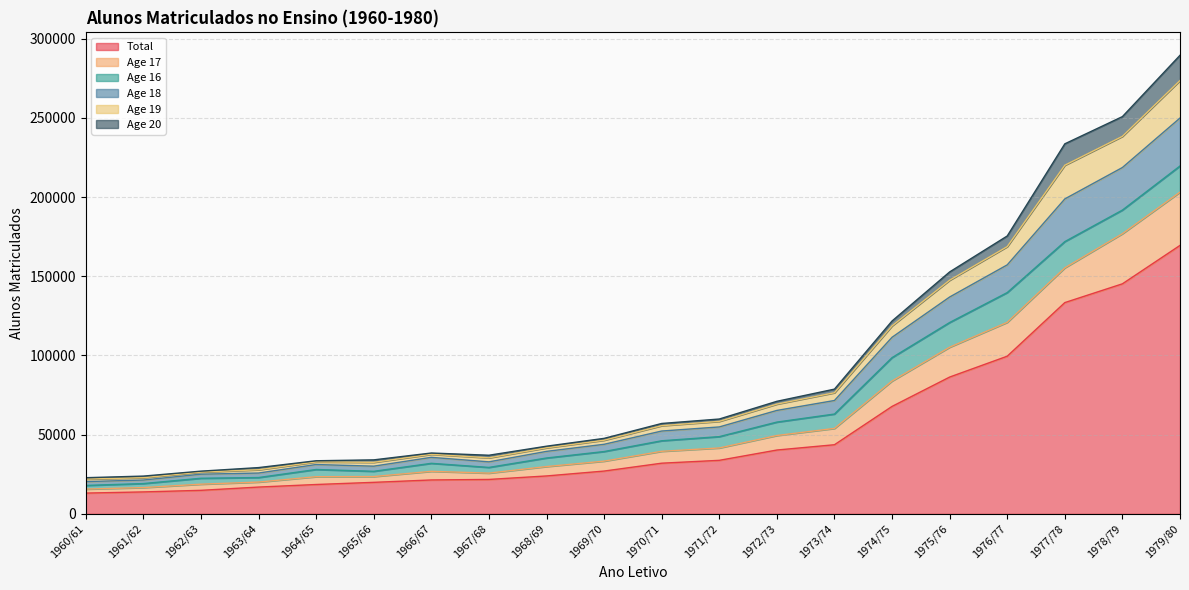

In Age 18, how many points are higher than both neighbors (excluding endpoints)?

1